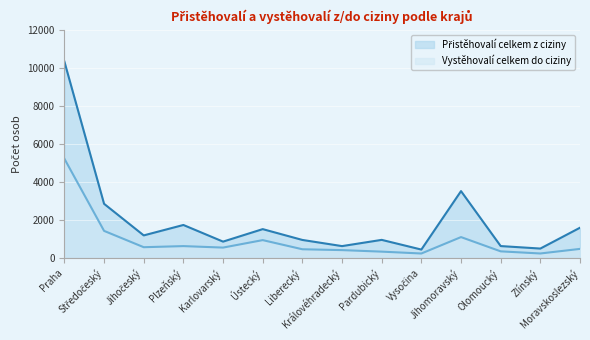

How many data points in Vystěhovalí celkem do ciziny are above 544?

6